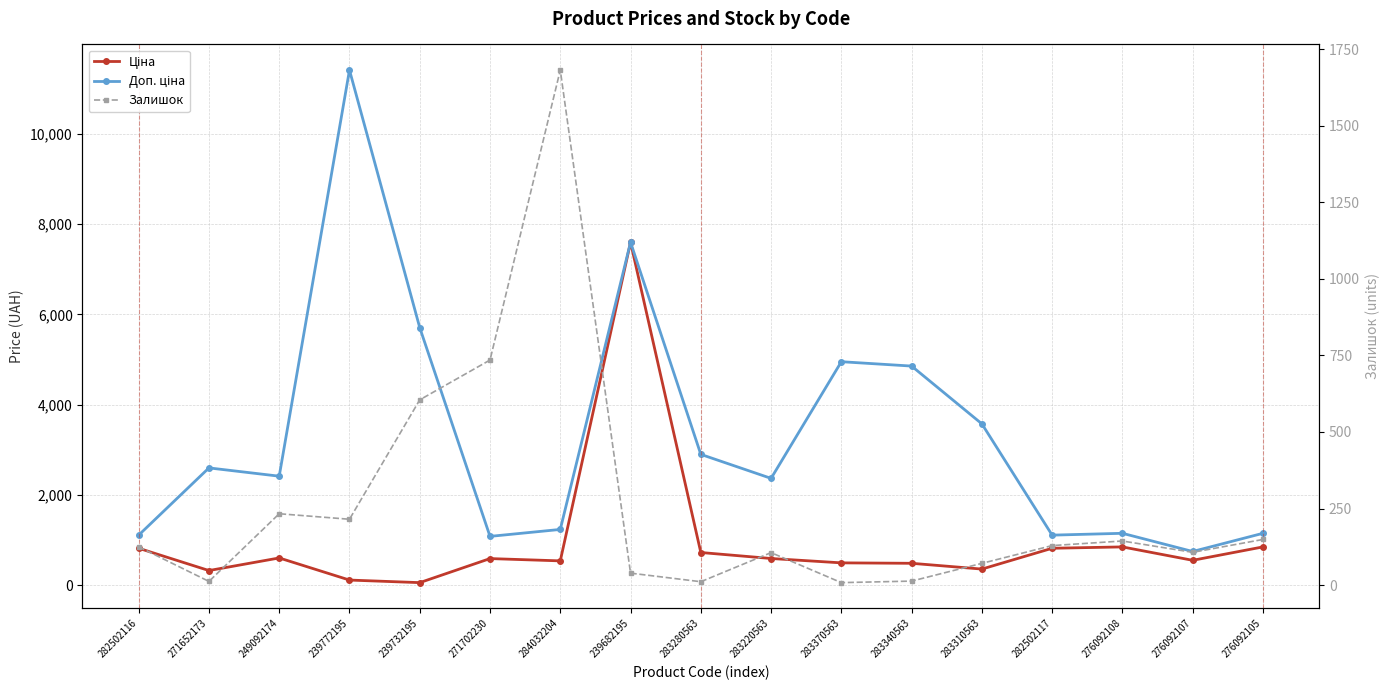

How many interior local valleys does the Залишок series have?

5